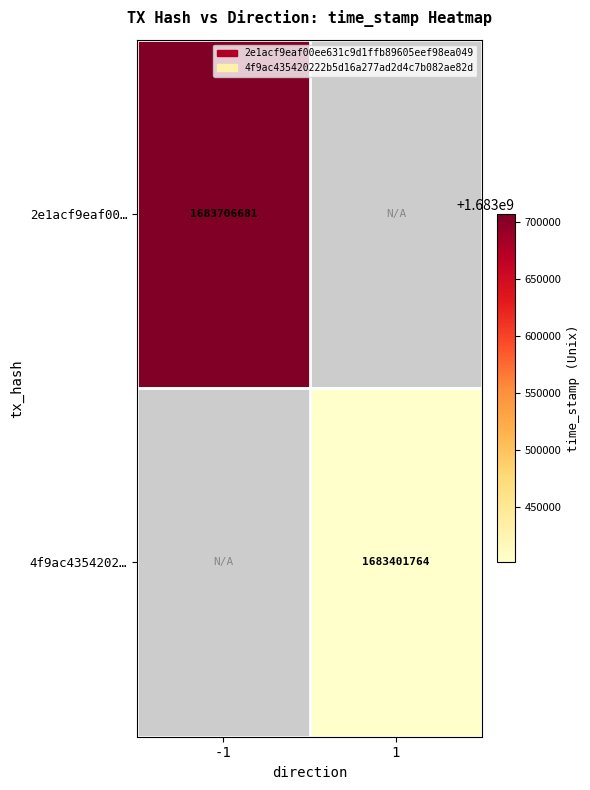

The value of 4f9ac4354202… at 1 is 1683401764. True or false?

True